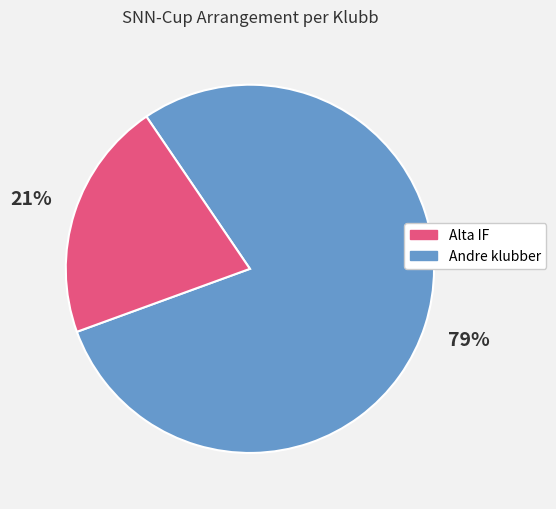

To the nearest percent, what is the difference between the largest and smallest slice percentages?

58%